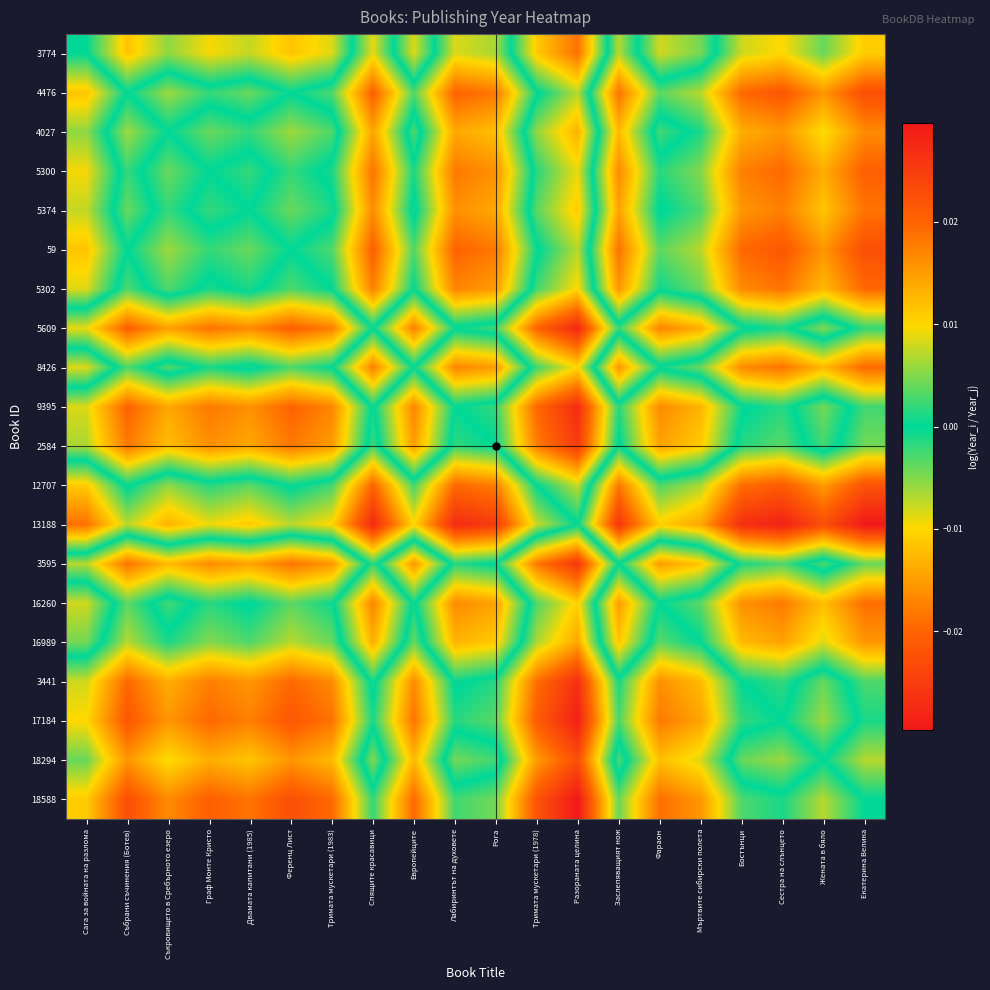

Reading right to left, extract all data points from this chart.

3774: Екатерина Велика=-0.0	Жената в бяло=-0.0	Сестра на слънцето=-0.0	Бостънци=-0.0	Мъртвите сибирски полета=0.0	Фараон=0.0	Заслепяващият нож=-0.0	Разораната целина=0.0	Тримата мускетари (1978)=0.0	Рога=-0.0	Лабиринтът на духовете=-0.0	Европейците=0.0	Спящите красавици=-0.0	Тримата мускетари (1983)=0.0	Ференц Лист=0.0	Двамата капитани (1985)=0.0	Граф Монте Кристо=0.0	Съкровището в Сребърното езеро=0.0	Събрани съчинения (Ботев)=0.0	Сага за войната на разлома=0.0
4476: Екатерина Велика=-0.0	Жената в бяло=-0.0	Сестра на слънцето=-0.0	Бостънци=-0.0	Мъртвите сибирски полета=-0.0	Фараон=-0.0	Заслепяващият нож=-0.0	Разораната целина=0.0	Тримата мускетари (1978)=-0.0	Рога=-0.0	Лабиринтът на духовете=-0.0	Европейците=-0.0	Спящите красавици=-0.0	Тримата мускетари (1983)=-0.0	Ференц Лист=0.0	Двамата капитани (1985)=-0.0	Граф Монте Кристо=-0.0	Съкровището в Сребърното езеро=-0.0	Събрани съчинения (Ботев)=0.0	Сага за войната на разлома=-0.0
4027: Екатерина Велика=-0.0	Жената в бяло=-0.0	Сестра на слънцето=-0.0	Бостънци=-0.0	Мъртвите сибирски полета=-0.0	Фараон=0.0	Заслепяващият нож=-0.0	Разораната целина=0.0	Тримата мускетари (1978)=0.0	Рога=-0.0	Лабиринтът на духовете=-0.0	Европейците=0.0	Спящите красавици=-0.0	Тримата мускетари (1983)=0.0	Ференц Лист=0.0	Двамата капитани (1985)=0.0	Граф Монте Кристо=0.0	Съкровището в Сребърното езеро=0.0	Събрани съчинения (Ботев)=0.0	Сага за войната на разлома=-0.0
5300: Екатерина Велика=-0.0	Жената в бяло=-0.0	Сестра на слънцето=-0.0	Бостънци=-0.0	Мъртвите сибирски полета=-0.0	Фараон=-0.0	Заслепяващият нож=-0.0	Разораната целина=0.0	Тримата мускетари (1978)=0.0	Рога=-0.0	Лабиринтът на духовете=-0.0	Европейците=-0.0	Спящите красавици=-0.0	Тримата мускетари (1983)=-0.0	Ференц Лист=0.0	Двамата капитани (1985)=-0.0	Граф Монте Кристо=0.0	Съкровището в Сребърното езеро=-0.0	Събрани съчинения (Ботев)=0.0	Сага за войната на разлома=-0.0
5374: Екатерина Велика=-0.0	Жената в бяло=-0.0	Сестра на слънцето=-0.0	Бостънци=-0.0	Мъртвите сибирски полета=-0.0	Фараон=0.0	Заслепяващият нож=-0.0	Разораната целина=0.0	Тримата мускетари (1978)=0.0	Рога=-0.0	Лабиринтът на духовете=-0.0	Европейците=0.0	Спящите красавици=-0.0	Тримата мускетари (1983)=0.0	Ференц Лист=0.0	Двамата капитани (1985)=0.0	Граф Монте Кристо=0.0	Съкровището в Сребърното езеро=-0.0	Събрани съчинения (Ботев)=0.0	Сага за войната на разлома=-0.0
59: Екатерина Велика=-0.0	Жената в бяло=-0.0	Сестра на слънцето=-0.0	Бостънци=-0.0	Мъртвите сибирски полета=-0.0	Фараон=-0.0	Заслепяващият нож=-0.0	Разораната целина=0.0	Тримата мускетари (1978)=-0.0	Рога=-0.0	Лабиринтът на духовете=-0.0	Европейците=-0.0	Спящите красавици=-0.0	Тримата мускетари (1983)=-0.0	Ференц Лист=0.0	Двамата капитани (1985)=-0.0	Граф Монте Кристо=-0.0	Съкровището в Сребърното езеро=-0.0	Събрани съчинения (Ботев)=0.0	Сага за войната на разлома=-0.0
5302: Екатерина Велика=-0.0	Жената в бяло=-0.0	Сестра на слънцето=-0.0	Бостънци=-0.0	Мъртвите сибирски полета=-0.0	Фараон=-0.0	Заслепяващият нож=-0.0	Разораната целина=0.0	Тримата мускетари (1978)=0.0	Рога=-0.0	Лабиринтът на духовете=-0.0	Европейците=0.0	Спящите красавици=-0.0	Тримата мускетари (1983)=0.0	Ференц Лист=0.0	Двамата капитани (1985)=-0.0	Граф Монте Кристо=0.0	Съкровището в Сребърното езеро=-0.0	Събрани съчинения (Ботев)=0.0	Сага за войната на разлома=-0.0
5609: Екатерина Велика=-0.0	Жената в бяло=0.0	Сестра на слънцето=-0.0	Бостънци=0.0	Мъртвите сибирски полета=0.0	Фараон=0.0	Заслепяващият нож=0.0	Разораната целина=0.0	Тримата мускетари (1978)=0.0	Рога=0.0	Лабиринтът на духовете=0.0	Европейците=0.0	Спящите красавици=0.0	Тримата мускетари (1983)=0.0	Ференц Лист=0.0	Двамата капитани (1985)=0.0	Граф Монте Кристо=0.0	Съкровището в Сребърното езеро=0.0	Събрани съчинения (Ботев)=0.0	Сага за войната на разлома=0.0
8426: Екатерина Велика=-0.0	Жената в бяло=-0.0	Сестра на слънцето=-0.0	Бостънци=-0.0	Мъртвите сибирски полета=-0.0	Фараон=-0.0	Заслепяващият нож=-0.0	Разораната целина=0.0	Тримата мускетари (1978)=0.0	Рога=-0.0	Лабиринтът на духовете=-0.0	Европейците=0.0	Спящите красавици=-0.0	Тримата мускетари (1983)=0.0	Ференц Лист=0.0	Двамата капитани (1985)=-0.0	Граф Монте Кристо=0.0	Съкровището в Сребърното езеро=-0.0	Събрани съчинения (Ботев)=0.0	Сага за войната на разлома=-0.0
9395: Екатерина Велика=-0.0	Жената в бяло=0.0	Сестра на слънцето=-0.0	Бостънци=0.0	Мъртвите сибирски полета=0.0	Фараон=0.0	Заслепяващият нож=0.0	Разораната целина=0.0	Тримата мускетари (1978)=0.0	Рога=0.0	Лабиринтът на духовете=0.0	Европейците=0.0	Спящите красавици=-0.0	Тримата мускетари (1983)=0.0	Ференц Лист=0.0	Двамата капитани (1985)=0.0	Граф Монте Кристо=0.0	Съкровището в Сребърното езеро=0.0	Събрани съчинения (Ботев)=0.0	Сага за войната на разлома=0.0
2584: Екатерина Велика=-0.0	Жената в бяло=0.0	Сестра на слънцето=-0.0	Бостънци=-0.0	Мъртвите сибирски полета=0.0	Фараон=0.0	Заслепяващият нож=-0.0	Разораната целина=0.0	Тримата мускетари (1978)=0.0	Рога=0.0	Лабиринтът на духовете=-0.0	Европейците=0.0	Спящите красавици=-0.0	Тримата мускетари (1983)=0.0	Ференц Лист=0.0	Двамата капитани (1985)=0.0	Граф Монте Кристо=0.0	Съкровището в Сребърното езеро=0.0	Събрани съчинения (Ботев)=0.0	Сага за войната на разлома=0.0
12707: Екатерина Велика=-0.0	Жената в бяло=-0.0	Сестра на слънцето=-0.0	Бостънци=-0.0	Мъртвите сибирски полета=-0.0	Фараон=-0.0	Заслепяващият нож=-0.0	Разораната целина=0.0	Тримата мускетари (1978)=0.0	Рога=-0.0	Лабиринтът на духовете=-0.0	Европейците=-0.0	Спящите красавици=-0.0	Тримата мускетари (1983)=-0.0	Ференц Лист=0.0	Двамата капитани (1985)=-0.0	Граф Монте Кристо=-0.0	Съкровището в Сребърното езеро=-0.0	Събрани съчинения (Ботев)=0.0	Сага за войната на разлома=-0.0
13188: Екатерина Велика=-0.0	Жената в бяло=-0.0	Сестра на слънцето=-0.0	Бостънци=-0.0	Мъртвите сибирски полета=-0.0	Фараон=-0.0	Заслепяващият нож=-0.0	Разораната целина=0.0	Тримата мускетари (1978)=-0.0	Рога=-0.0	Лабиринтът на духовете=-0.0	Европейците=-0.0	Спящите красавици=-0.0	Тримата мускетари (1983)=-0.0	Ференц Лист=-0.0	Двамата капитани (1985)=-0.0	Граф Монте Кристо=-0.0	Съкровището в Сребърното езеро=-0.0	Събрани съчинения (Ботев)=-0.0	Сага за войната на разлома=-0.0
3595: Екатерина Велика=-0.0	Жената в бяло=0.0	Сестра на слънцето=-0.0	Бостънци=-0.0	Мъртвите сибирски полета=0.0	Фараон=0.0	Заслепяващият нож=0.0	Разораната целина=0.0	Тримата мускетари (1978)=0.0	Рога=0.0	Лабиринтът на духовете=-0.0	Европейците=0.0	Спящите красавици=-0.0	Тримата мускетари (1983)=0.0	Ференц Лист=0.0	Двамата капитани (1985)=0.0	Граф Монте Кристо=0.0	Съкровището в Сребърното езеро=0.0	Събрани съчинения (Ботев)=0.0	Сага за войната на разлома=0.0
16260: Екатерина Велика=-0.0	Жената в бяло=-0.0	Сестра на слънцето=-0.0	Бостънци=-0.0	Мъртвите сибирски полета=-0.0	Фараон=0.0	Заслепяващият нож=-0.0	Разораната целина=0.0	Тримата мускетари (1978)=0.0	Рога=-0.0	Лабиринтът на духовете=-0.0	Европейците=0.0	Спящите красавици=-0.0	Тримата мускетари (1983)=0.0	Ференц Лист=0.0	Двамата капитани (1985)=-0.0	Граф Монте Кристо=0.0	Съкровището в Сребърното езеро=-0.0	Събрани съчинения (Ботев)=0.0	Сага за войната на разлома=-0.0
16989: Екатерина Велика=-0.0	Жената в бяло=-0.0	Сестра на слънцето=-0.0	Бостънци=-0.0	Мъртвите сибирски полета=0.0	Фараон=0.0	Заслепяващият нож=-0.0	Разораната целина=0.0	Тримата мускетари (1978)=0.0	Рога=-0.0	Лабиринтът на духовете=-0.0	Европейците=0.0	Спящите красавици=-0.0	Тримата мускетари (1983)=0.0	Ференц Лист=0.0	Двамата капитани (1985)=0.0	Граф Монте Кристо=0.0	Съкровището в Сребърното езеро=0.0	Събрани съчинения (Ботев)=0.0	Сага за войната на разлома=-0.0
3441: Екатерина Велика=-0.0	Жената в бяло=0.0	Сестра на слънцето=-0.0	Бостънци=0.0	Мъртвите сибирски полета=0.0	Фараон=0.0	Заслепяващият нож=0.0	Разораната целина=0.0	Тримата мускетари (1978)=0.0	Рога=0.0	Лабиринтът на духовете=-0.0	Европейците=0.0	Спящите красавици=-0.0	Тримата мускетари (1983)=0.0	Ференц Лист=0.0	Двамата капитани (1985)=0.0	Граф Монте Кристо=0.0	Съкровището в Сребърното езеро=0.0	Събрани съчинения (Ботев)=0.0	Сага за войната на разлома=0.0
17184: Екатерина Велика=-0.0	Жената в бяло=0.0	Сестра на слънцето=0.0	Бостънци=0.0	Мъртвите сибирски полета=0.0	Фараон=0.0	Заслепяващият нож=0.0	Разораната целина=0.0	Тримата мускетари (1978)=0.0	Рога=0.0	Лабиринтът на духовете=0.0	Европейците=0.0	Спящите красавици=0.0	Тримата мускетари (1983)=0.0	Ференц Лист=0.0	Двамата капитани (1985)=0.0	Граф Монте Кристо=0.0	Съкровището в Сребърното езеро=0.0	Събрани съчинения (Ботев)=0.0	Сага за войната на разлома=0.0
18294: Екатерина Велика=-0.0	Жената в бяло=0.0	Сестра на слънцето=-0.0	Бостънци=-0.0	Мъртвите сибирски полета=0.0	Фараон=0.0	Заслепяващият нож=-0.0	Разораната целина=0.0	Тримата мускетари (1978)=0.0	Рога=-0.0	Лабиринтът на духовете=-0.0	Европейците=0.0	Спящите красавици=-0.0	Тримата мускетари (1983)=0.0	Ференц Лист=0.0	Двамата капитани (1985)=0.0	Граф Монте Кристо=0.0	Съкровището в Сребърното езеро=0.0	Събрани съчинения (Ботев)=0.0	Сага за войната на разлома=0.0
18588: Екатерина Велика=0.0	Жената в бяло=0.0	Сестра на слънцето=0.0	Бостънци=0.0	Мъртвите сибирски полета=0.0	Фараон=0.0	Заслепяващият нож=0.0	Разораната целина=0.0	Тримата мускетари (1978)=0.0	Рога=0.0	Лабиринтът на духовете=0.0	Европейците=0.0	Спящите красавици=0.0	Тримата мускетари (1983)=0.0	Ференц Лист=0.0	Двамата капитани (1985)=0.0	Граф Монте Кристо=0.0	Съкровището в Сребърното езеро=0.0	Събрани съчинения (Ботев)=0.0	Сага за войната на разлома=0.0